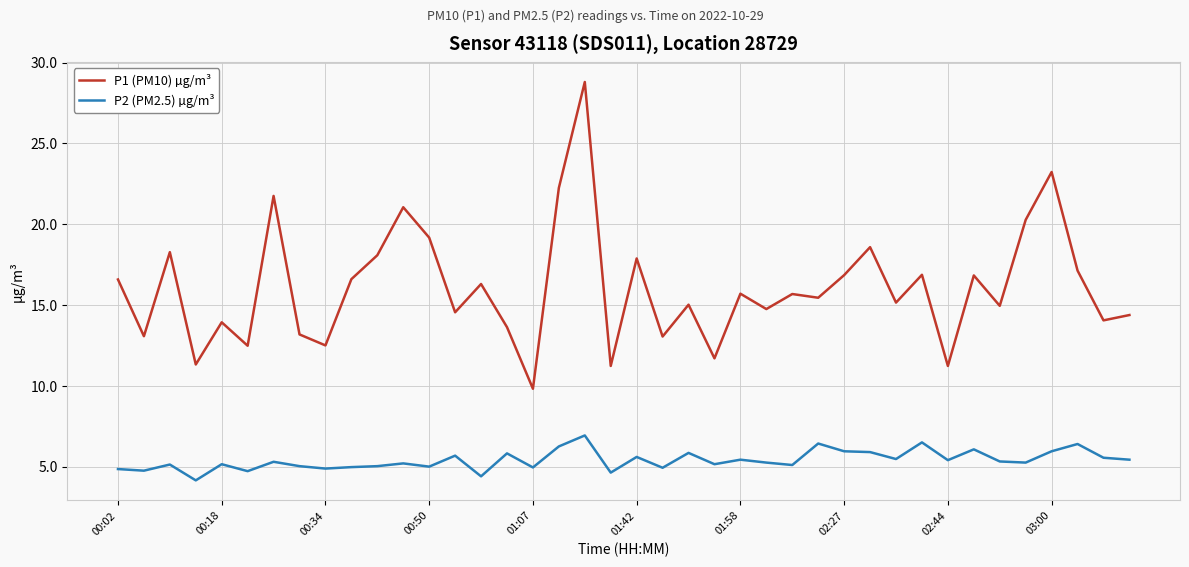

Which series has the widest spread of values?

P1 (PM10) µg/m³